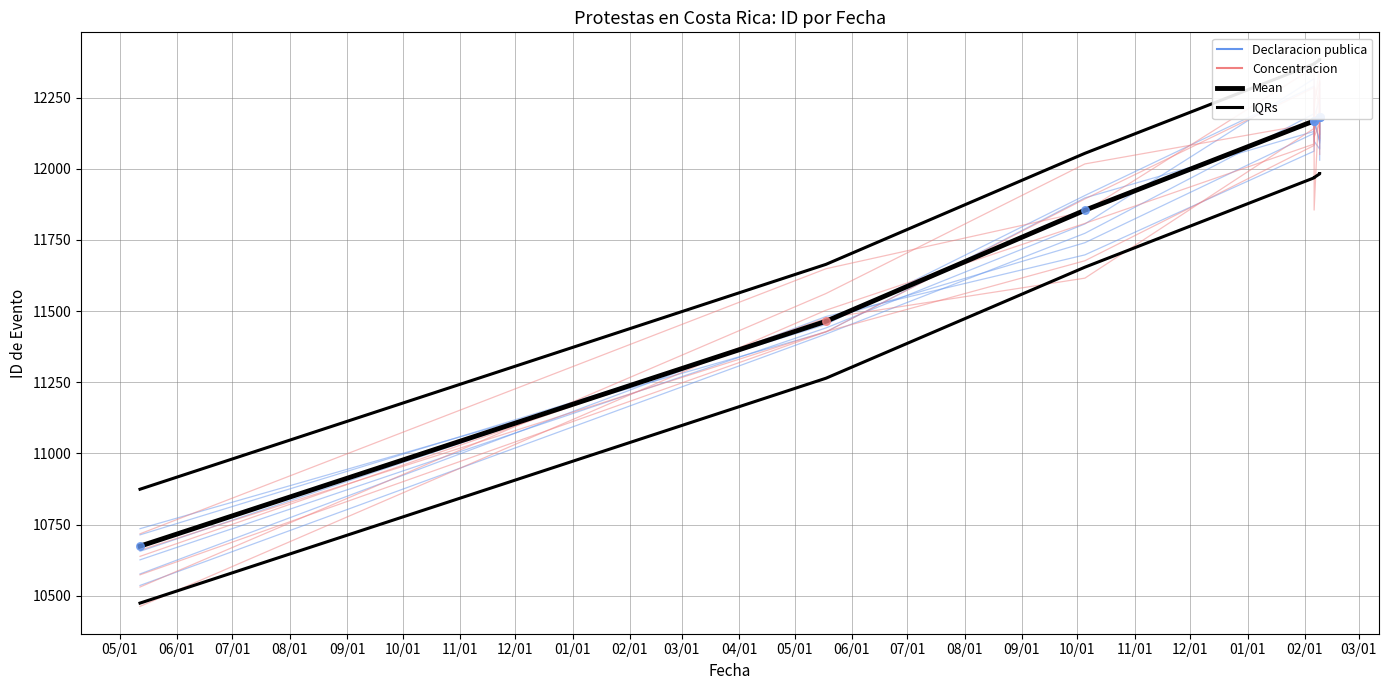

Is the value of Concentracion at 08/01 greater than the value of Declaracion publica at 08/01?

No